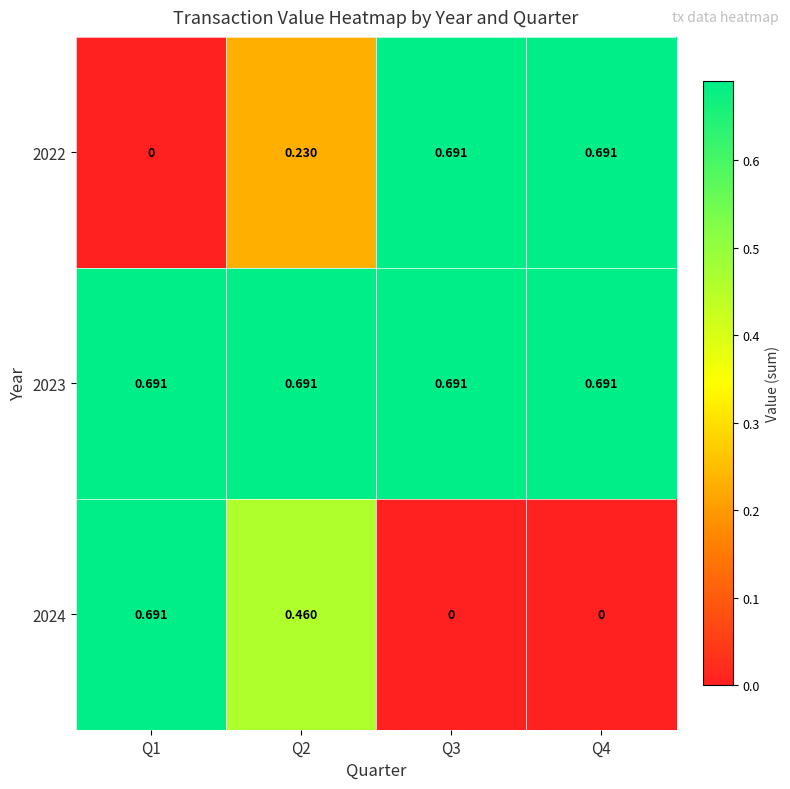

Is the value of 2022 at Q3 greater than the value of 2024 at Q4?

Yes